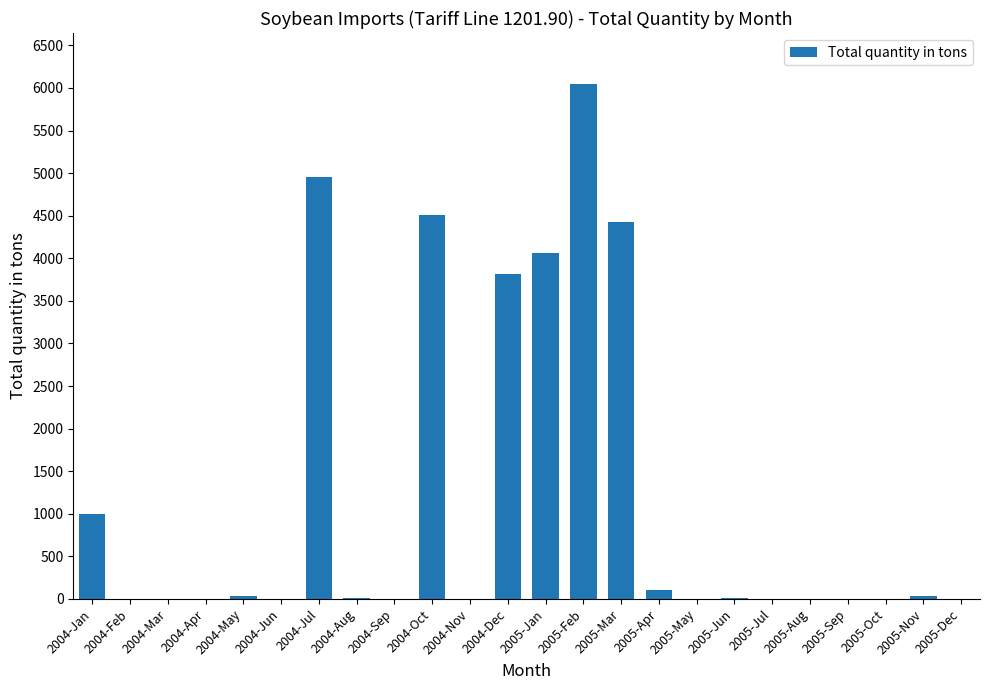

What is the change in value from 2004-Mar to 2005-Nov?

+32